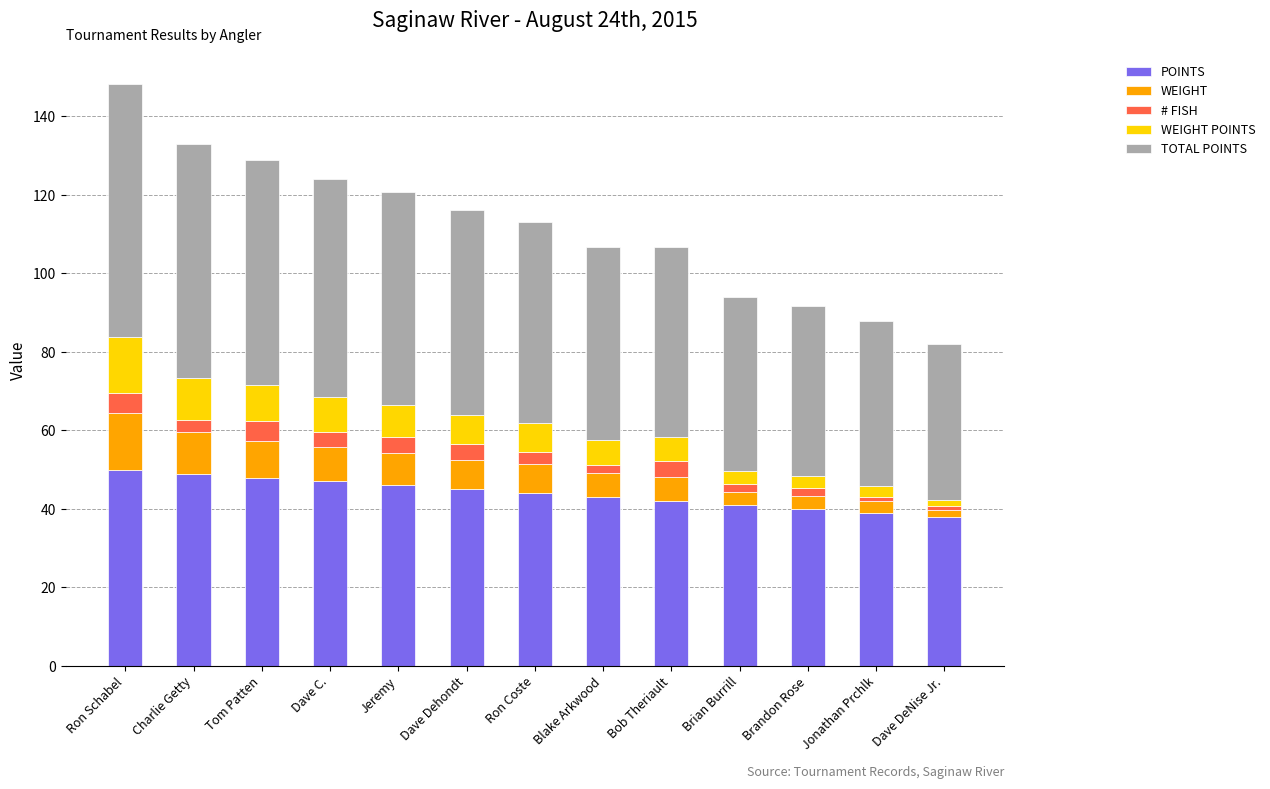

What is the maximum value for POINTS?

50.0